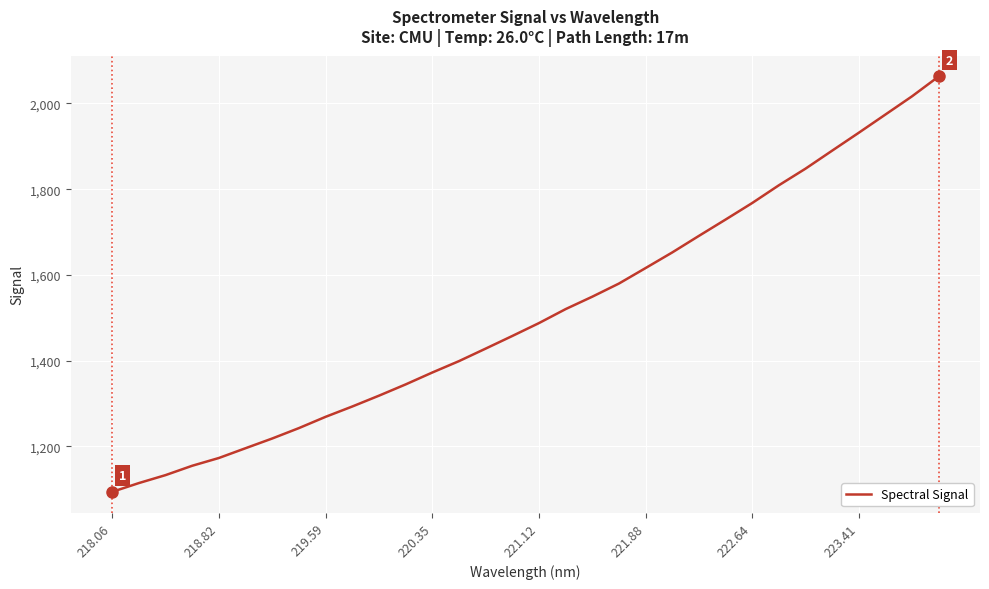

Count the number of data series in this chart.

1